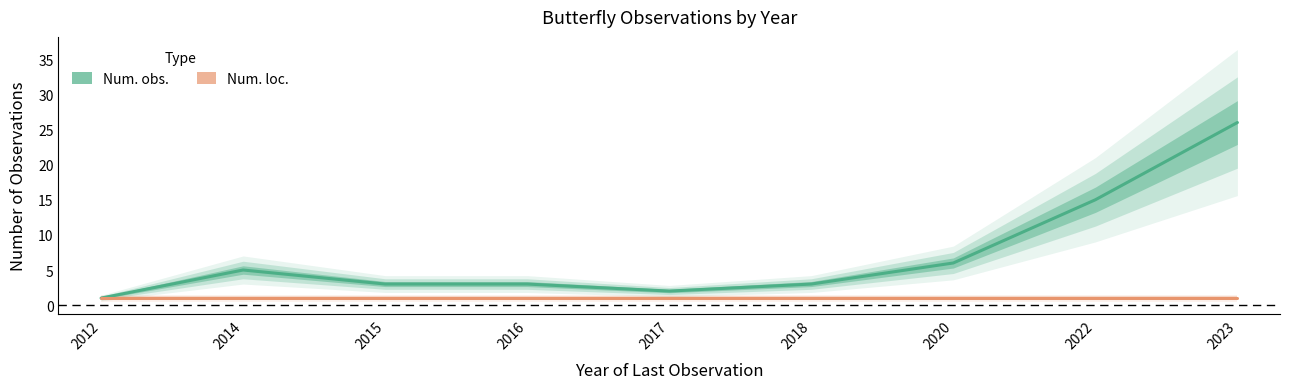

True or false: the data shows 1 at 2016.

False